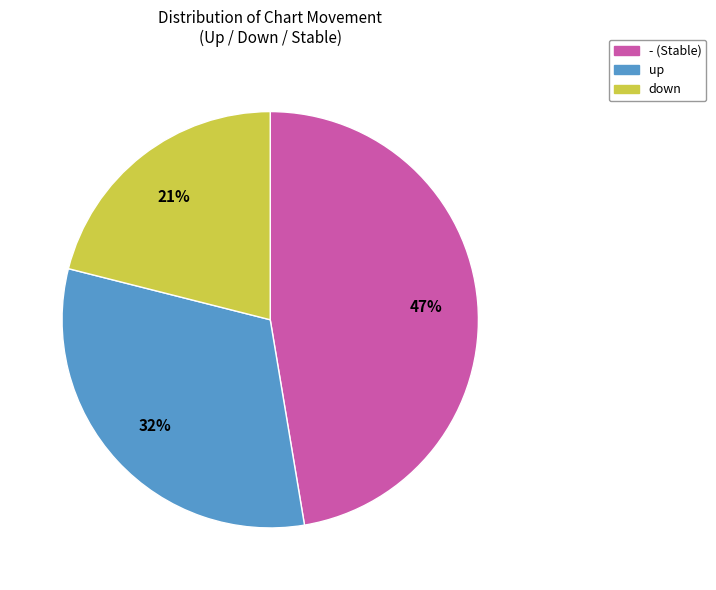

To the nearest percent, what is the combined percentage of down and up?

53%